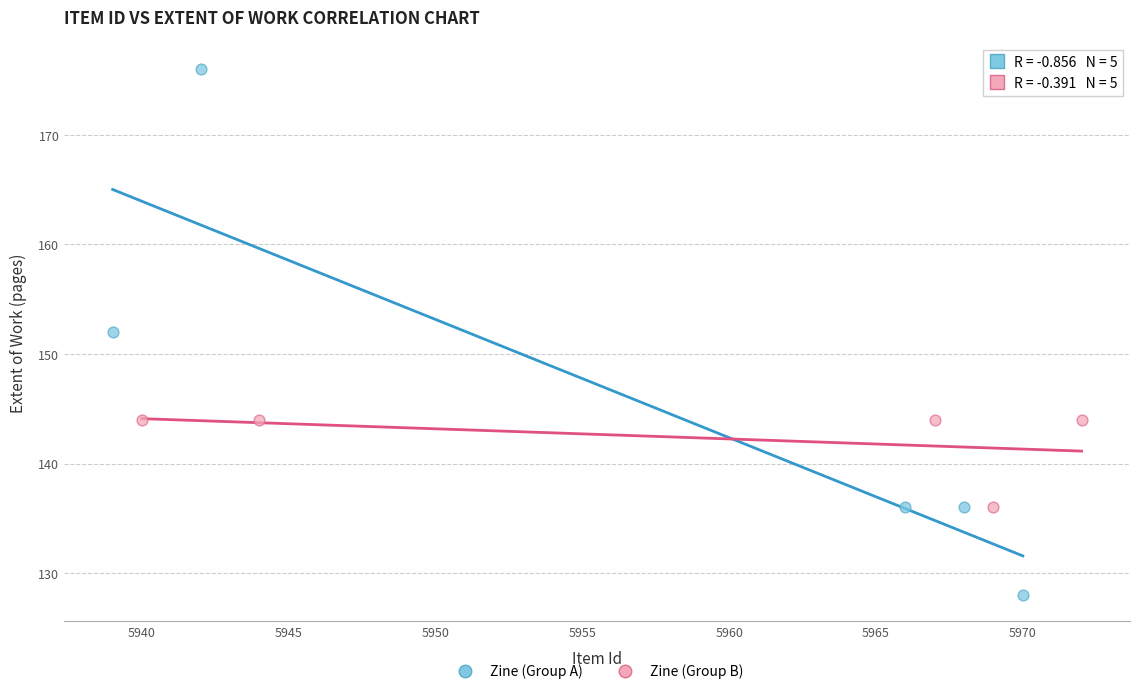

Which series contains the highest Y value?

Zine (Group A)